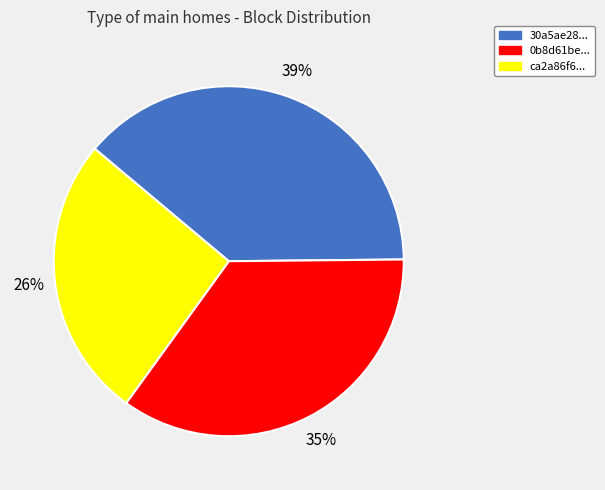

Count the number of slices in the pie.

3